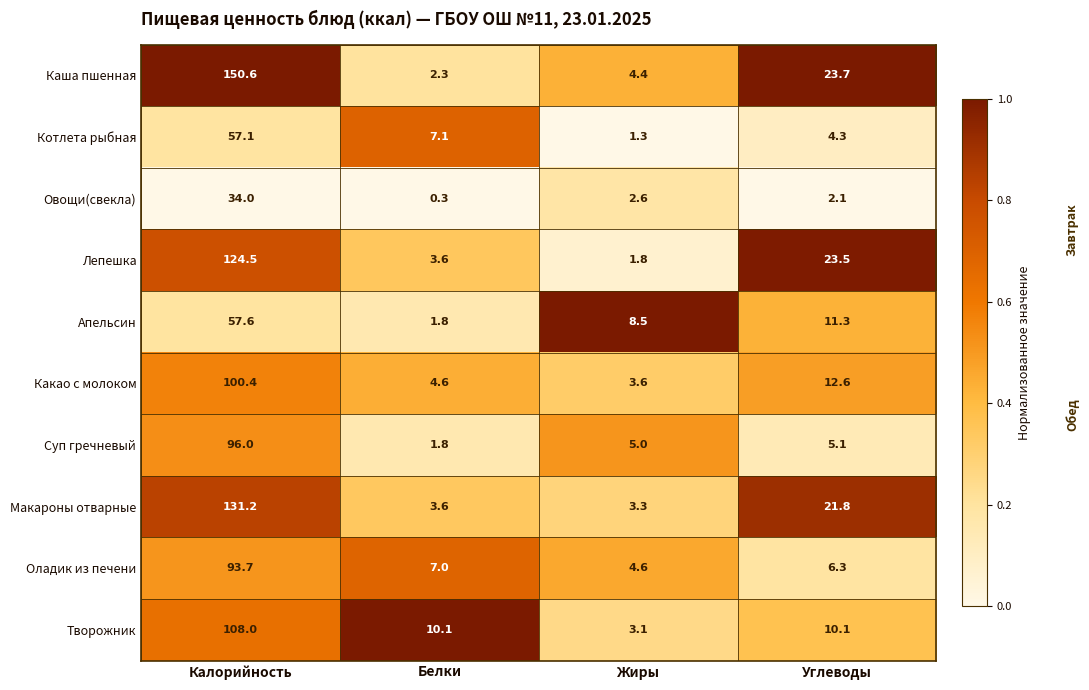

At which label does Лепешка first exceed 23?

Калорийность